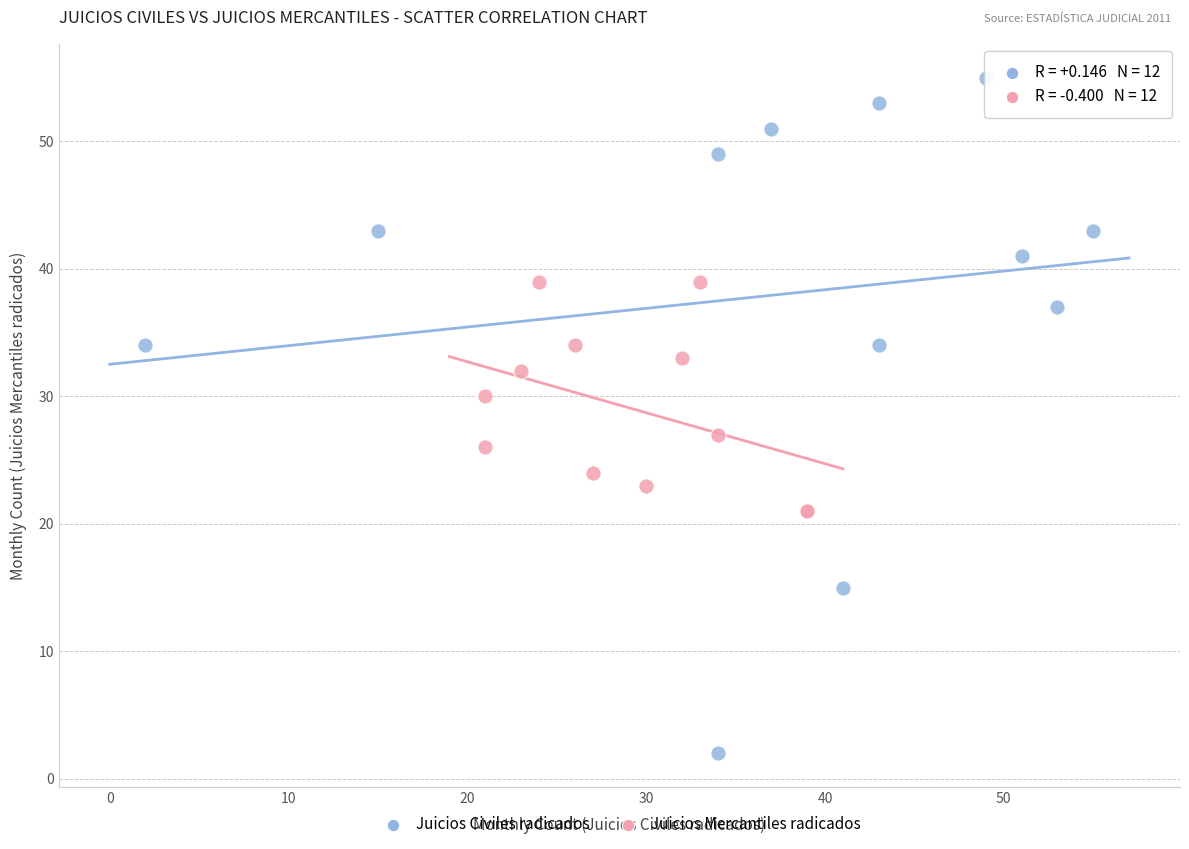

Which series reaches the maximum Y coordinate?

Juicios Civiles radicados